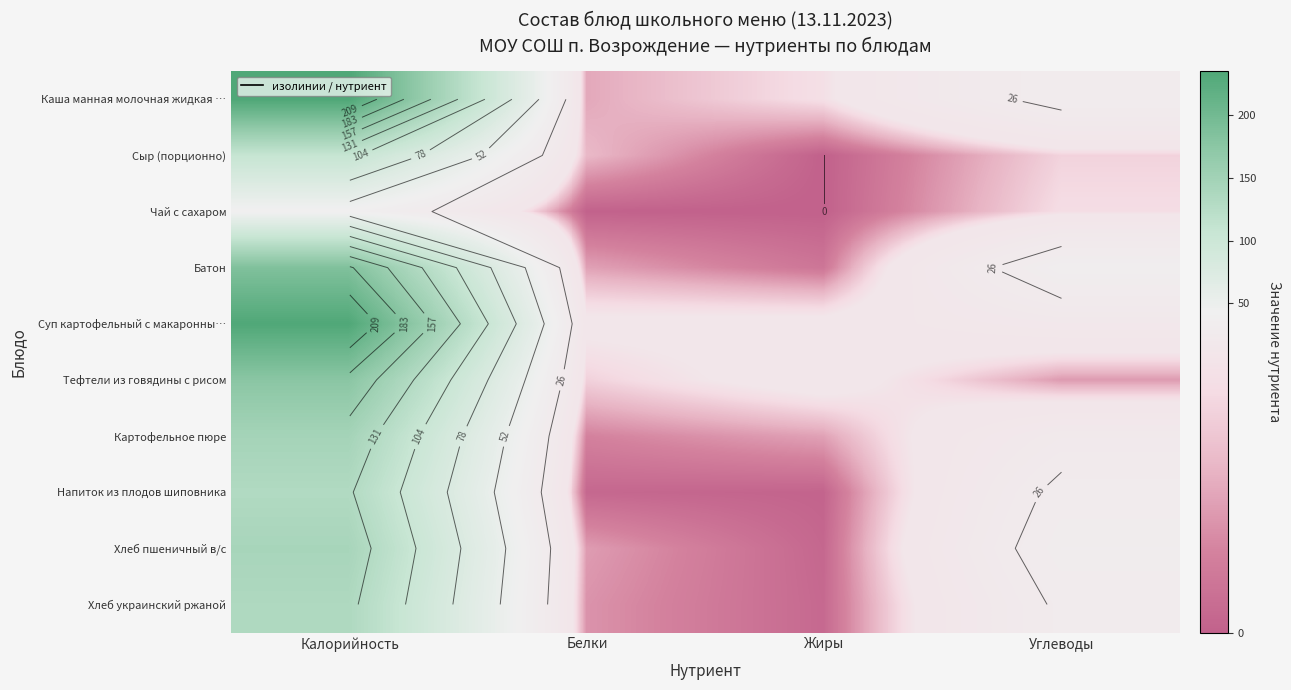

What is the maximum value shown in the chart?

235.1